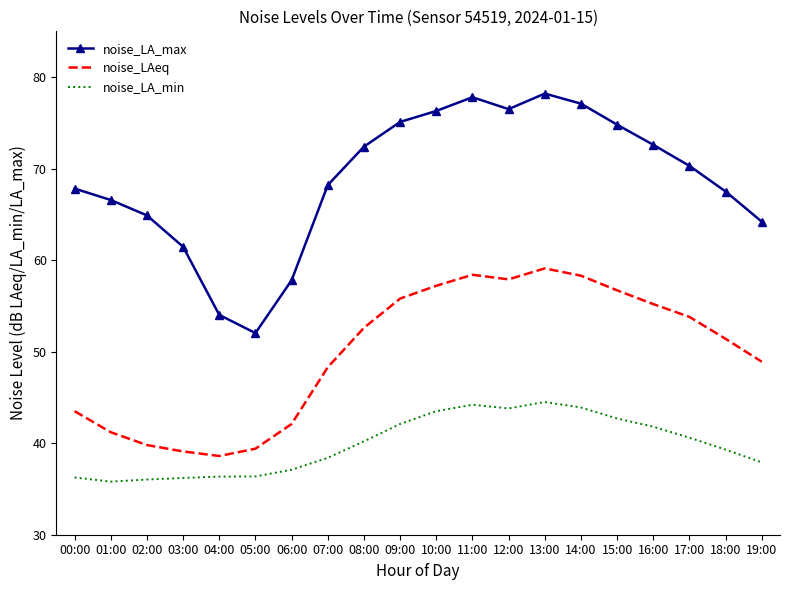

Rank the series by their maximum value, from lowest to highest.

noise_LA_min, noise_LAeq, noise_LA_max